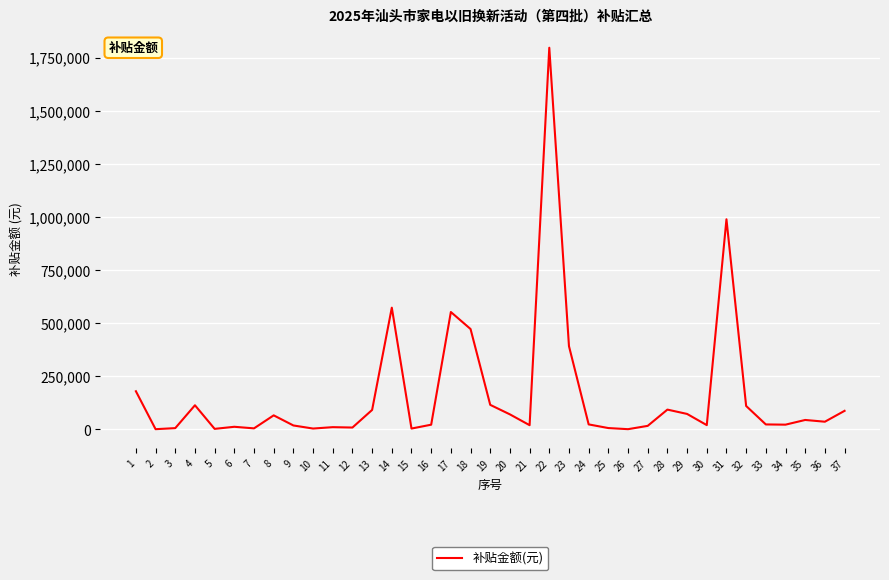

What is the change in value from 3 to 32?

+104236.4